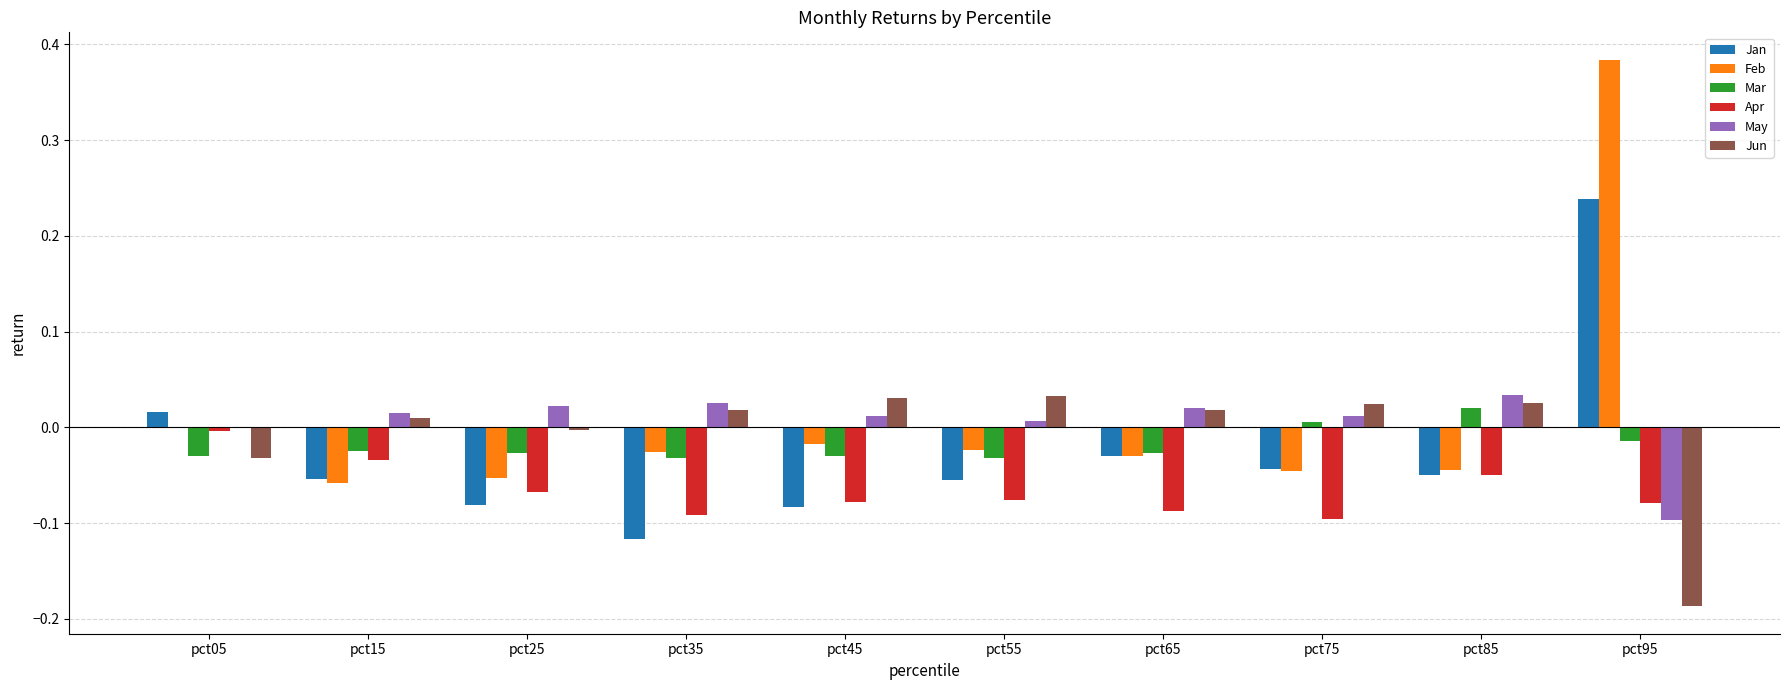

Is it true that Apr equals -0.1 at pct65?

True